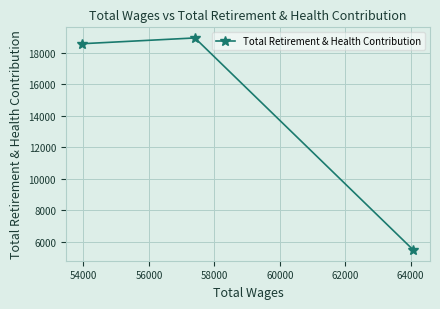

What is the difference between the second highest and minimum values?

13103